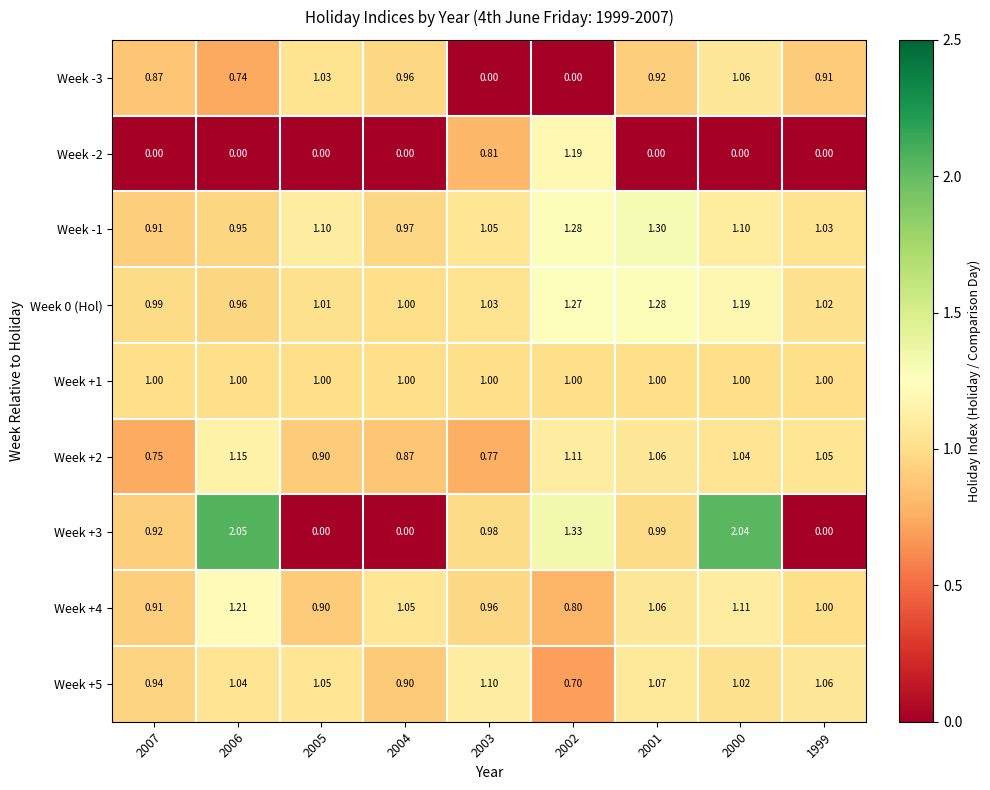

What is the total value across all series at 2004?

6.8